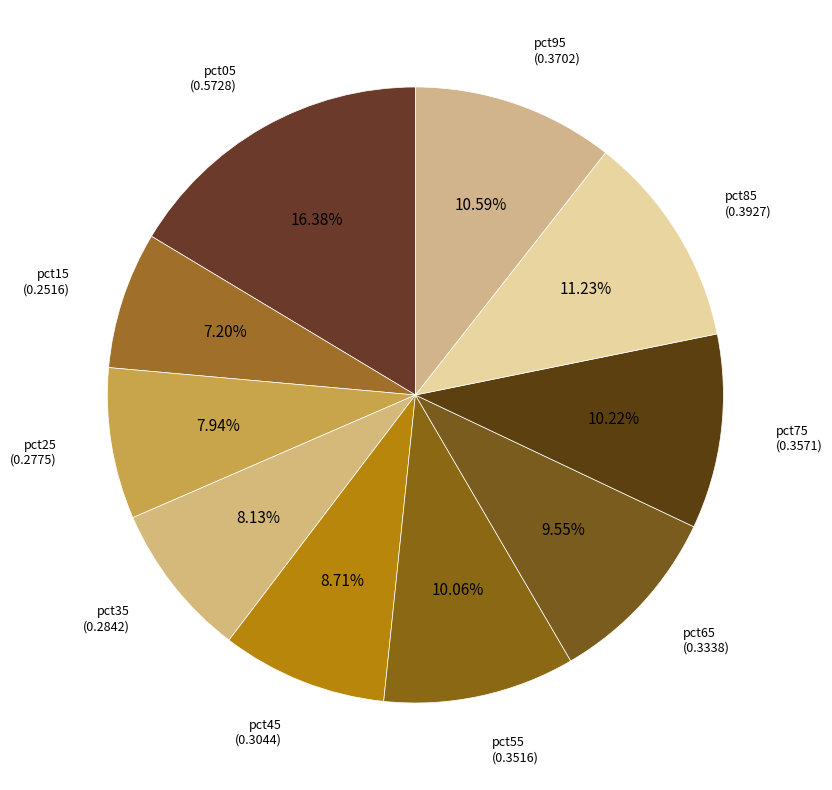

To the nearest percent, what portion does pct15 represent?

7%